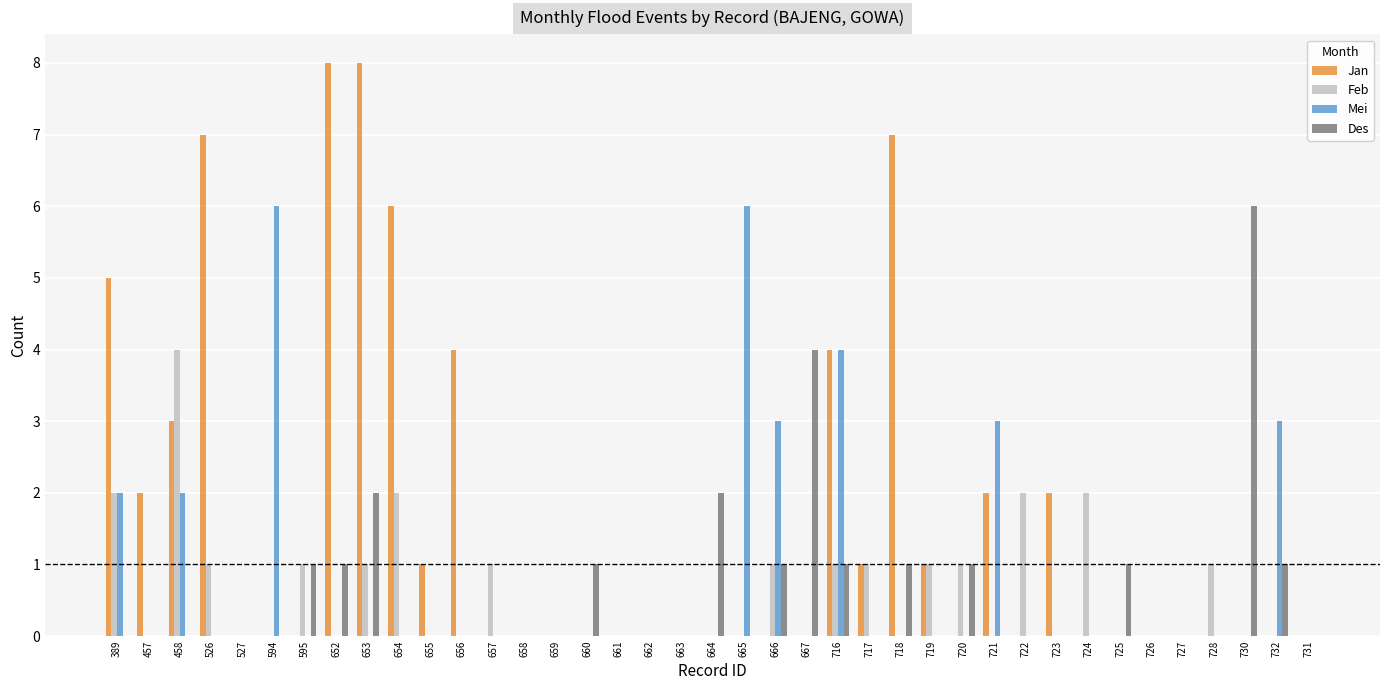

Is it true that Jan equals 0 at 719?

False